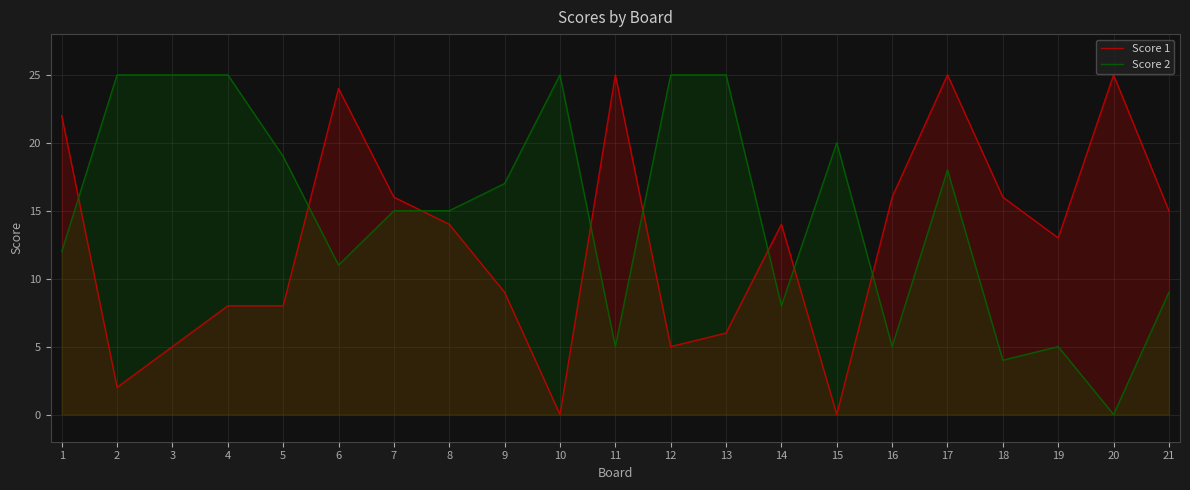

At which category is the sum across all series the highest?

17